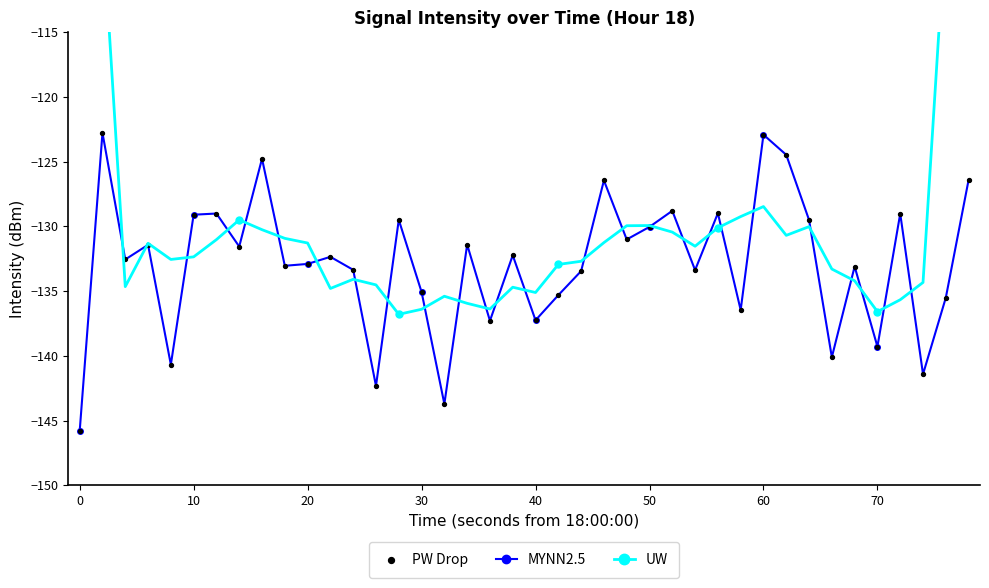

Which series has the largest total across all categories?

UW